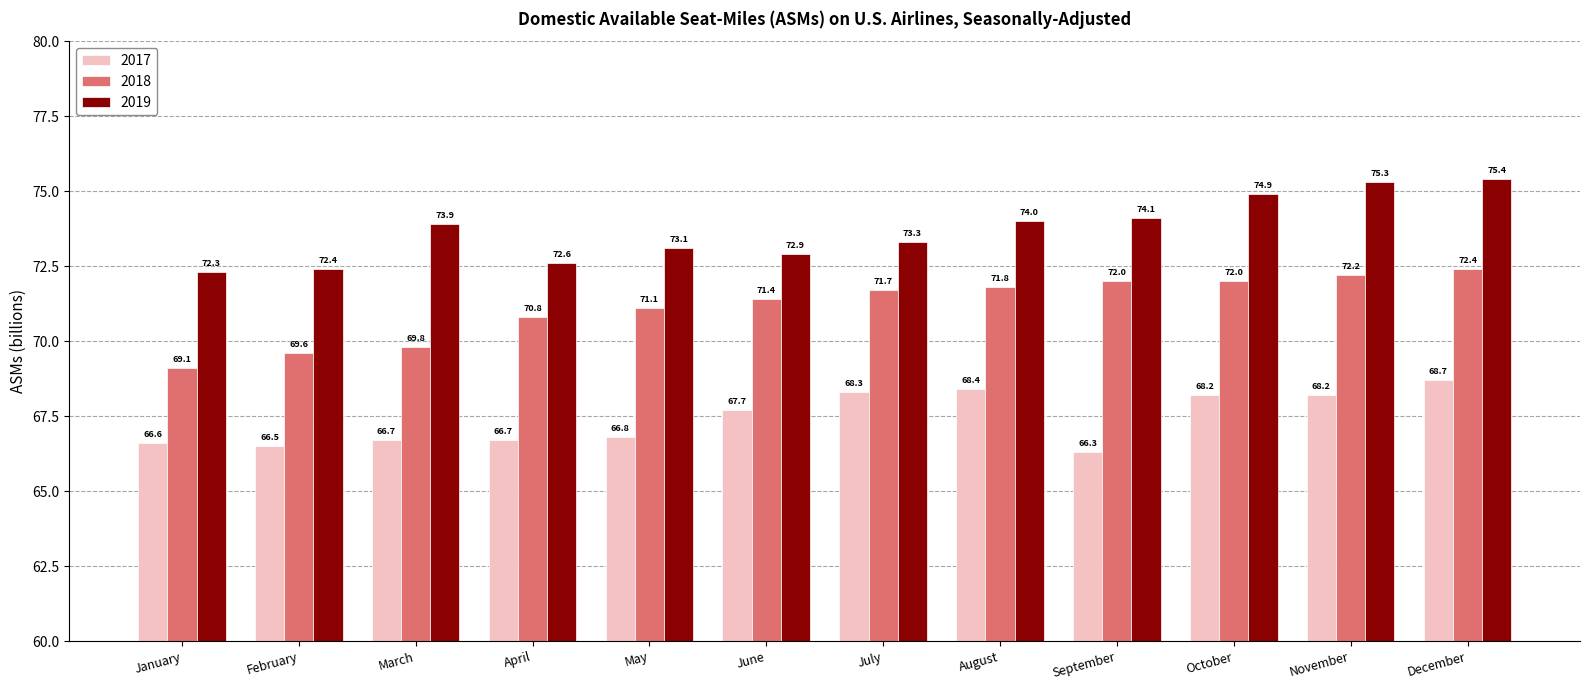

The value of 2017 at April is 66.7. True or false?

True